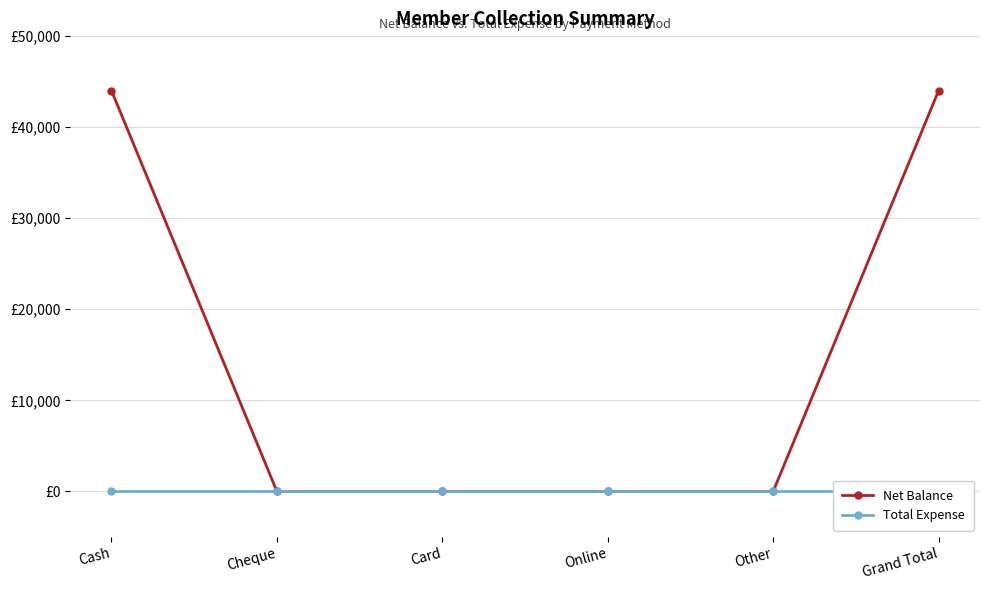

Rank the categories by Total Expense value from highest to lowest.

Cash, Cheque, Card, Online, Other, Grand Total